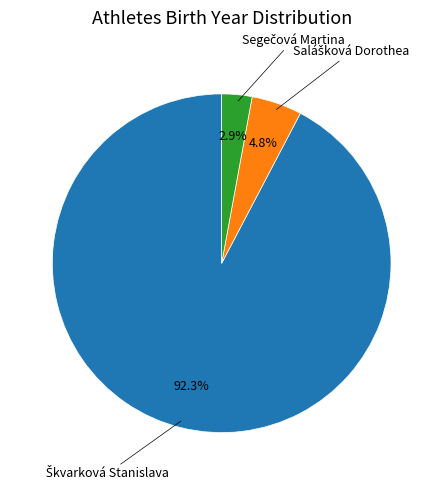

Is there a majority slice in this chart?

Yes